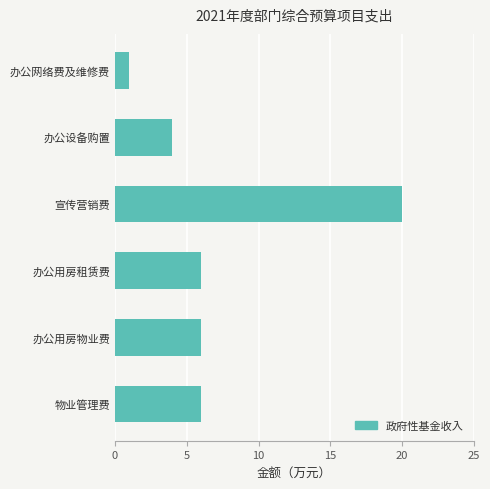

The chart shows a value of 3 at 物业管理费. True or false?

False